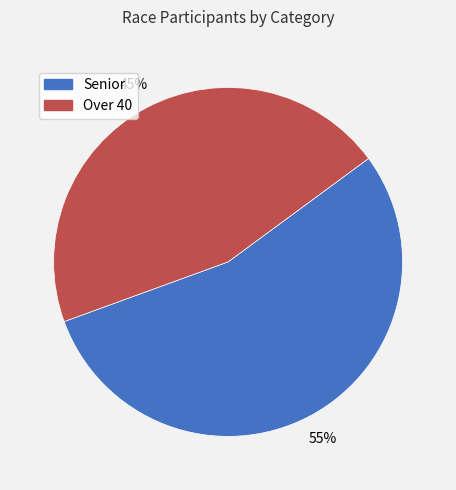

Is the sum of Senior and Over 40 greater than half?

Yes